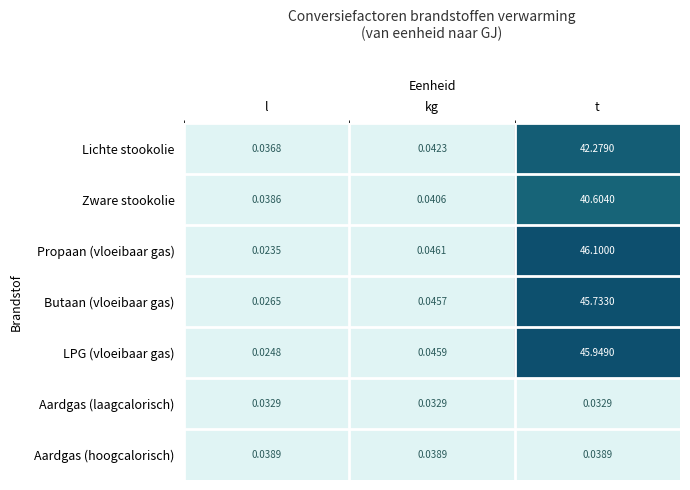

How many data points does each series have?

3